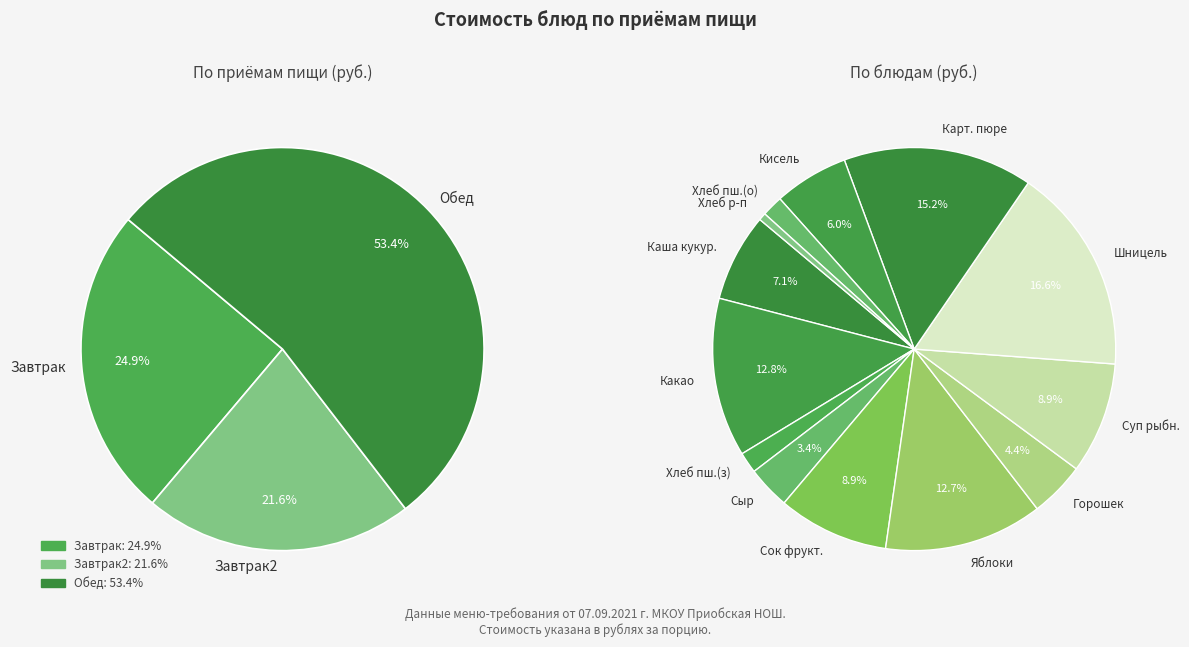

To the nearest percent, what portion does Хлеб пшеничный (обед) represent?

2%